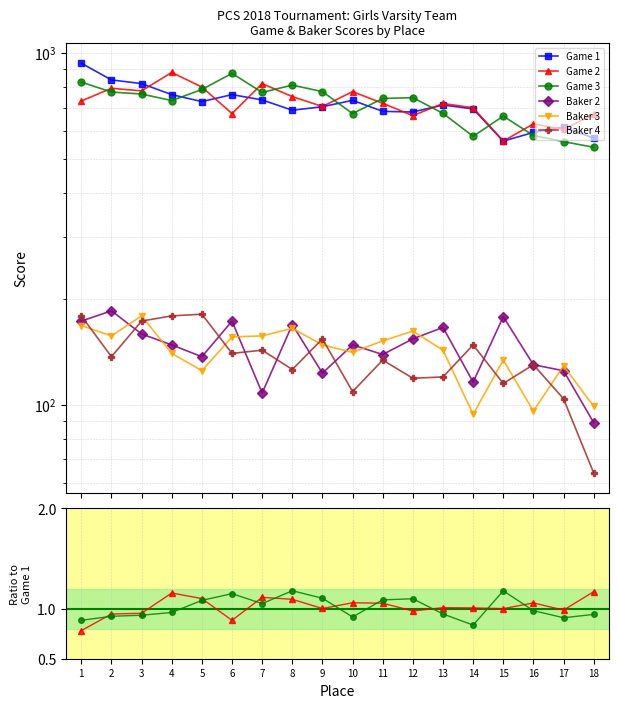

What is the value of the Game 3 point at the 9th from the left?

1.1